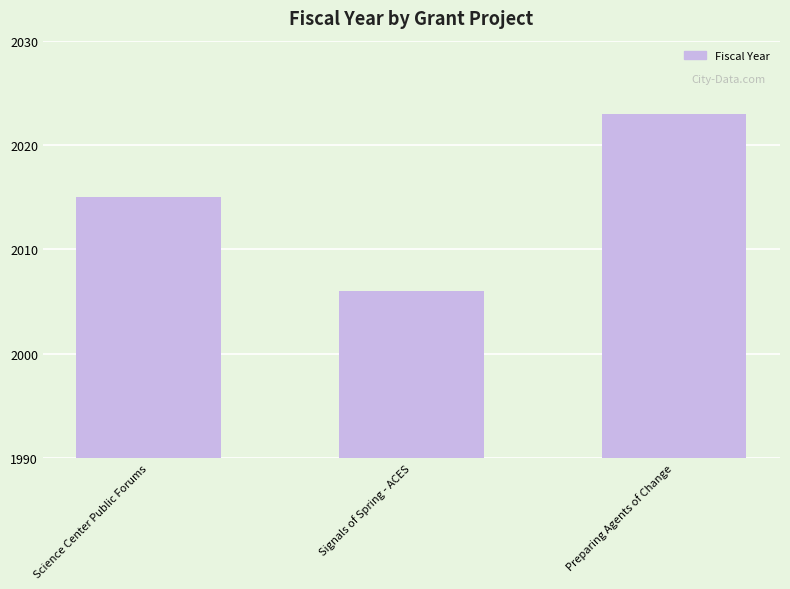

List the labels in order of value, smallest first.

Signals of Spring - ACES, Science Center Public Forums, Preparing Agents of Change